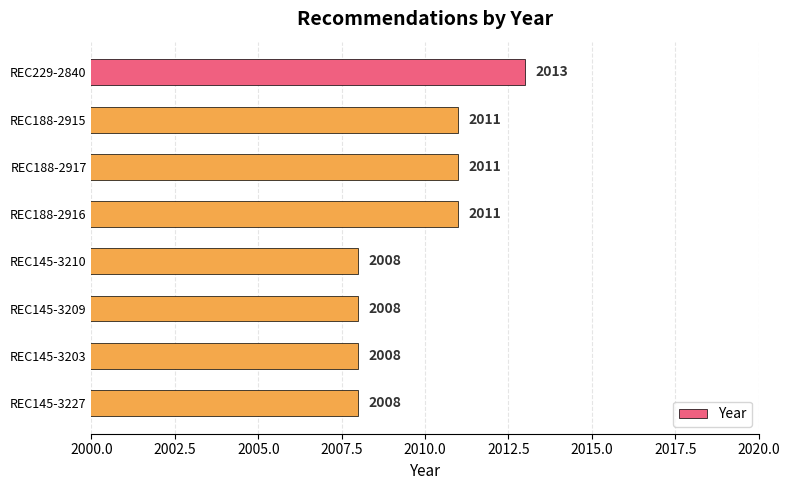

What position from the top is REC145-3227?

8